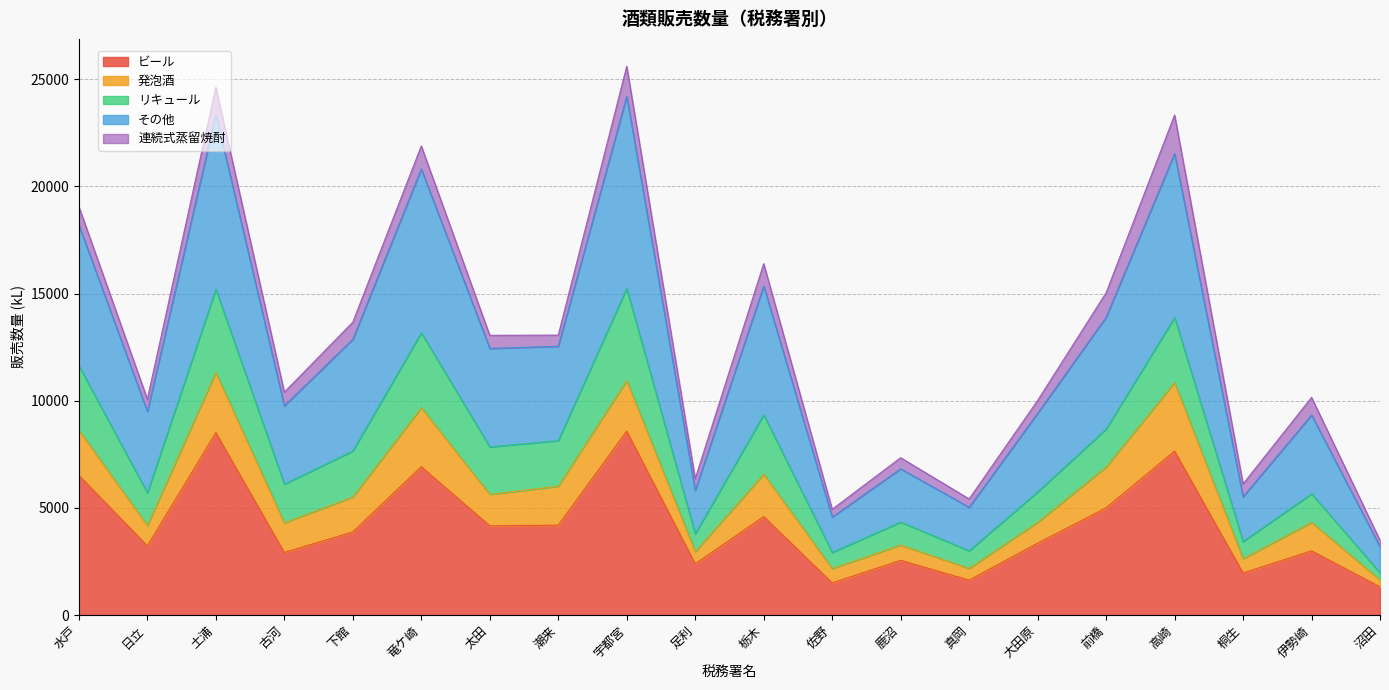

True or false: ビール has more than 0 interior local peaks.

True